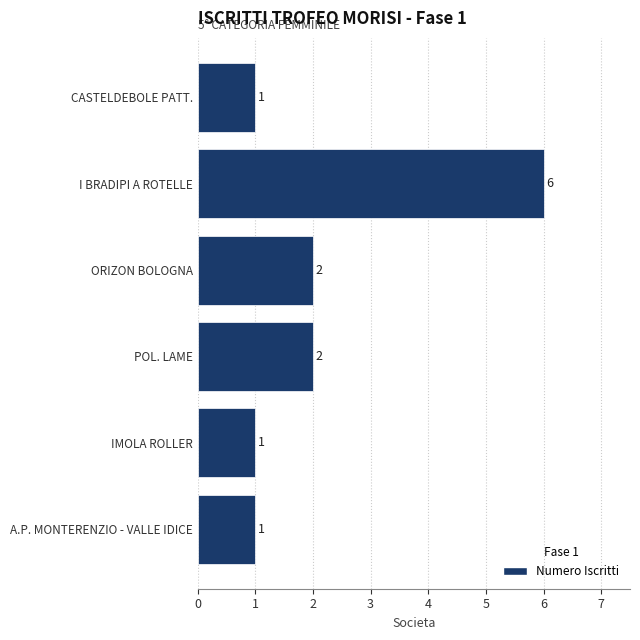

The chart shows a value of 0 at A.P. MONTERENZIO - VALLE IDICE. True or false?

False